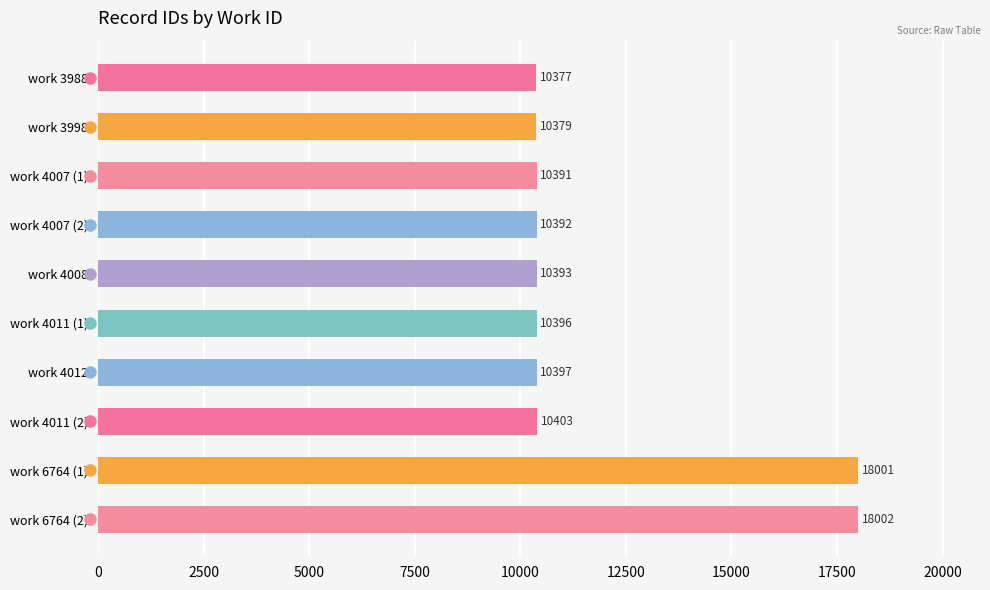

What is the difference between the second highest and minimum values?

7624